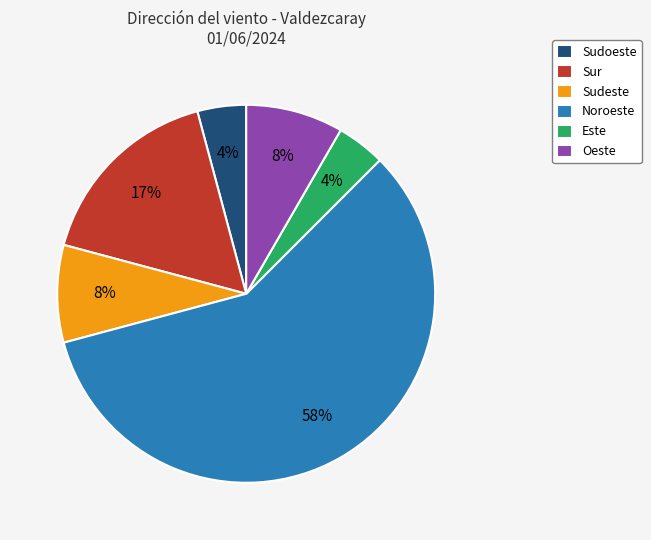

Which has a higher value, Este or Sur?

Sur